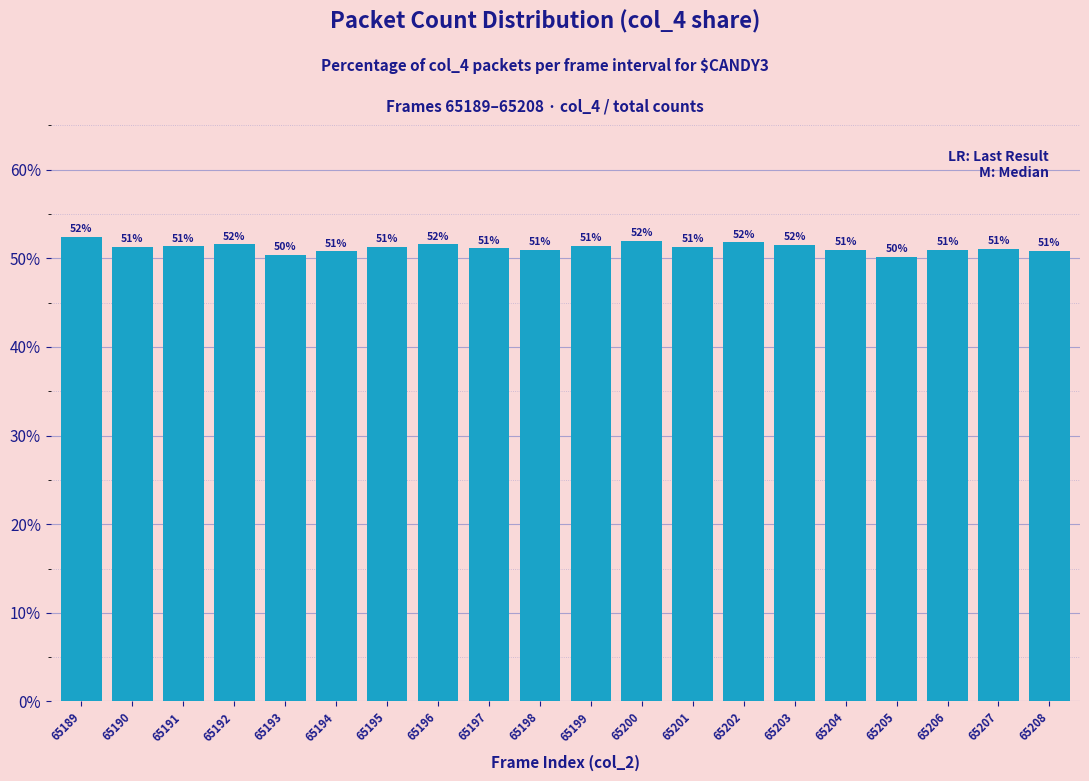

Where does the data first go above 51?

65189